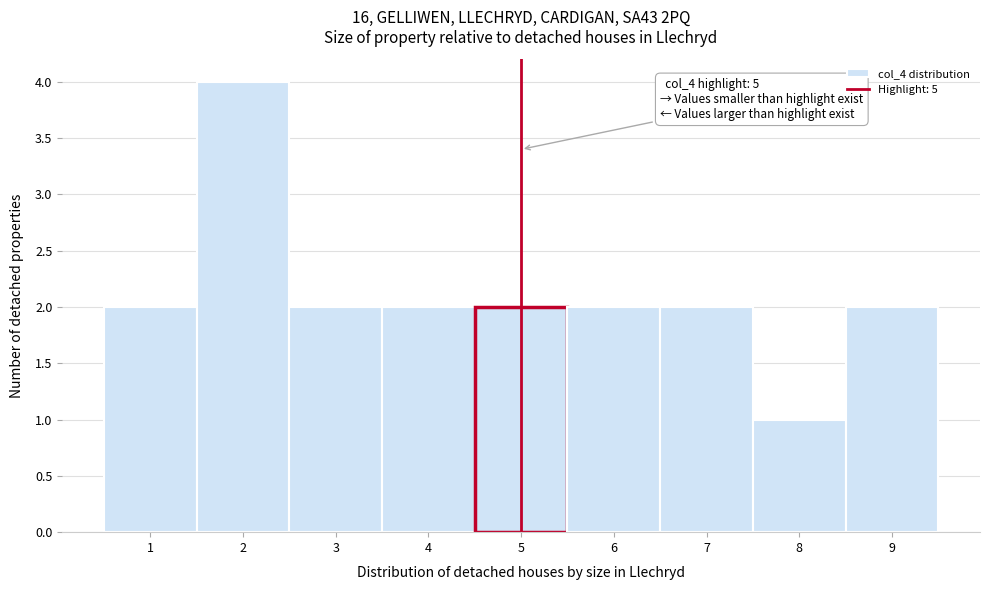

Which range on the x-axis has the tallest bar?

1.5 to 2.5